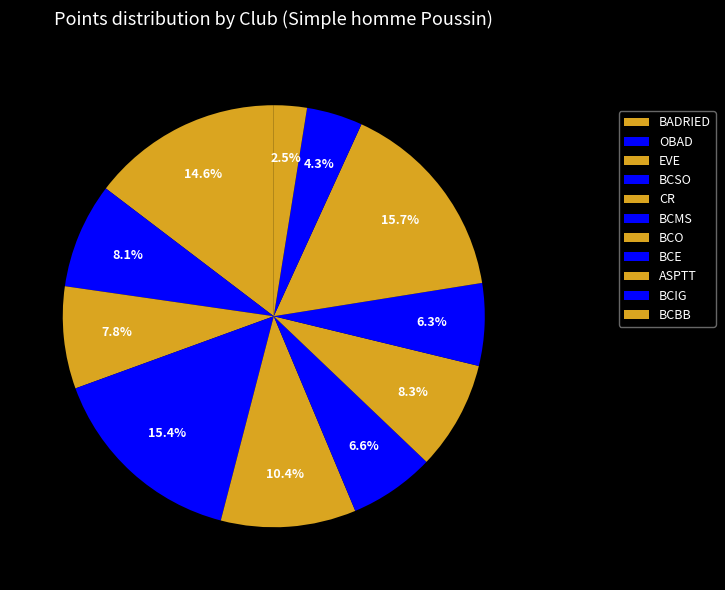

Count the number of slices in the pie.

11